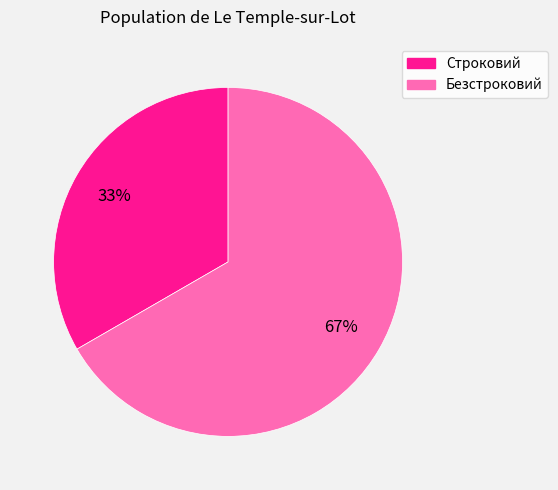

Which slice represents more than half of the pie?

Безстроковий